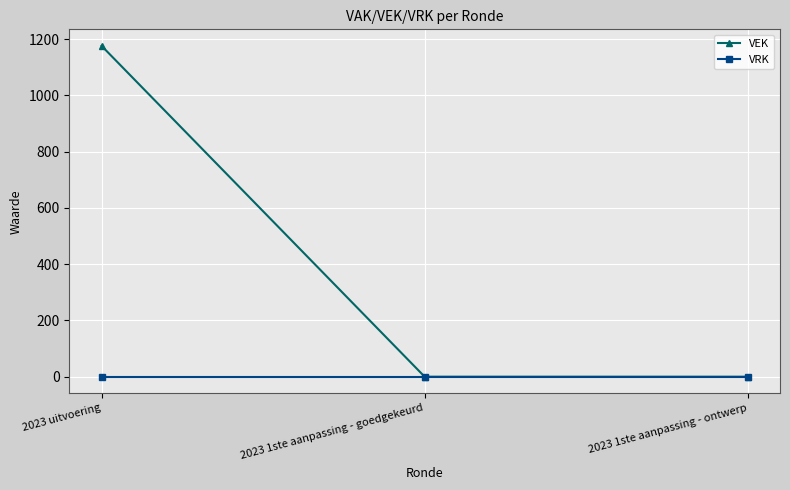

What is the difference between the maximum and minimum values in the VEK series?

1176